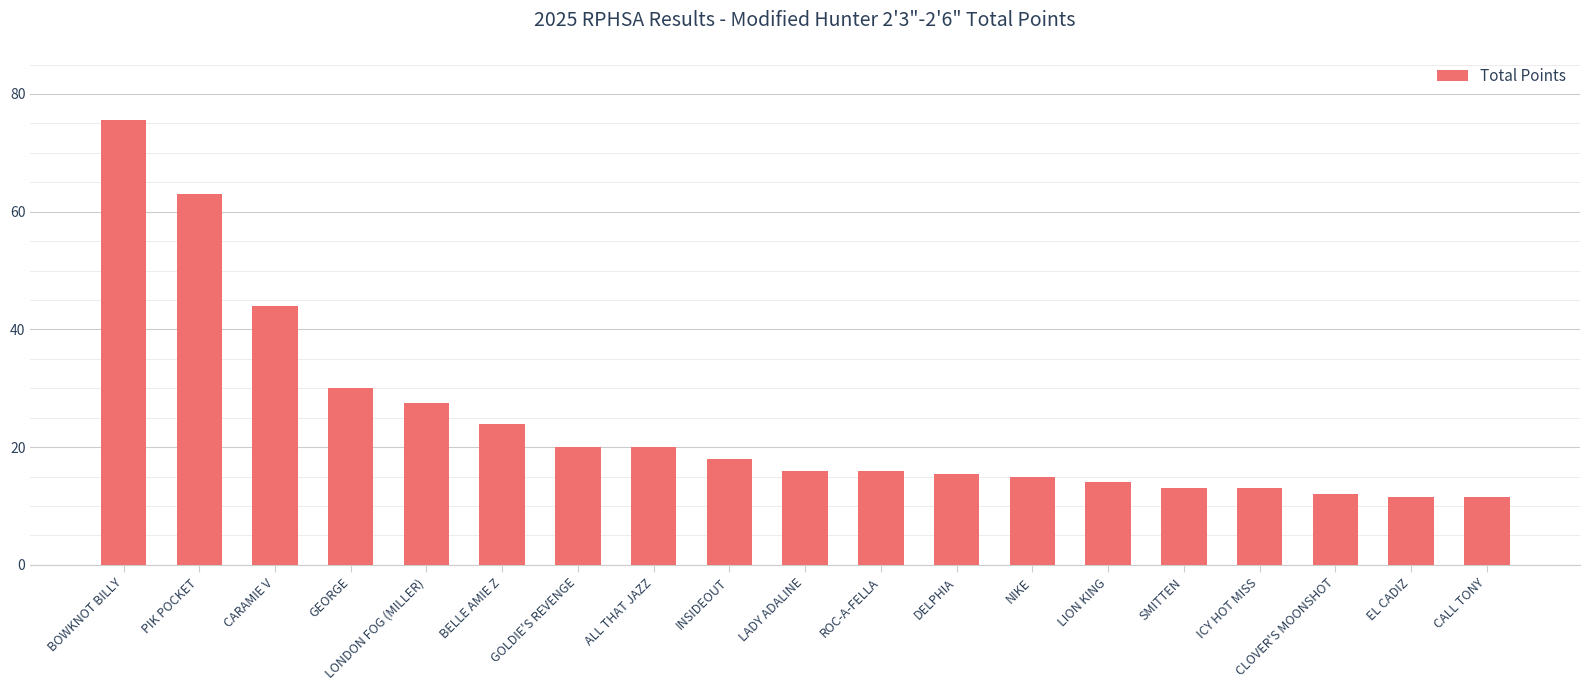

What is the average value?

24.2